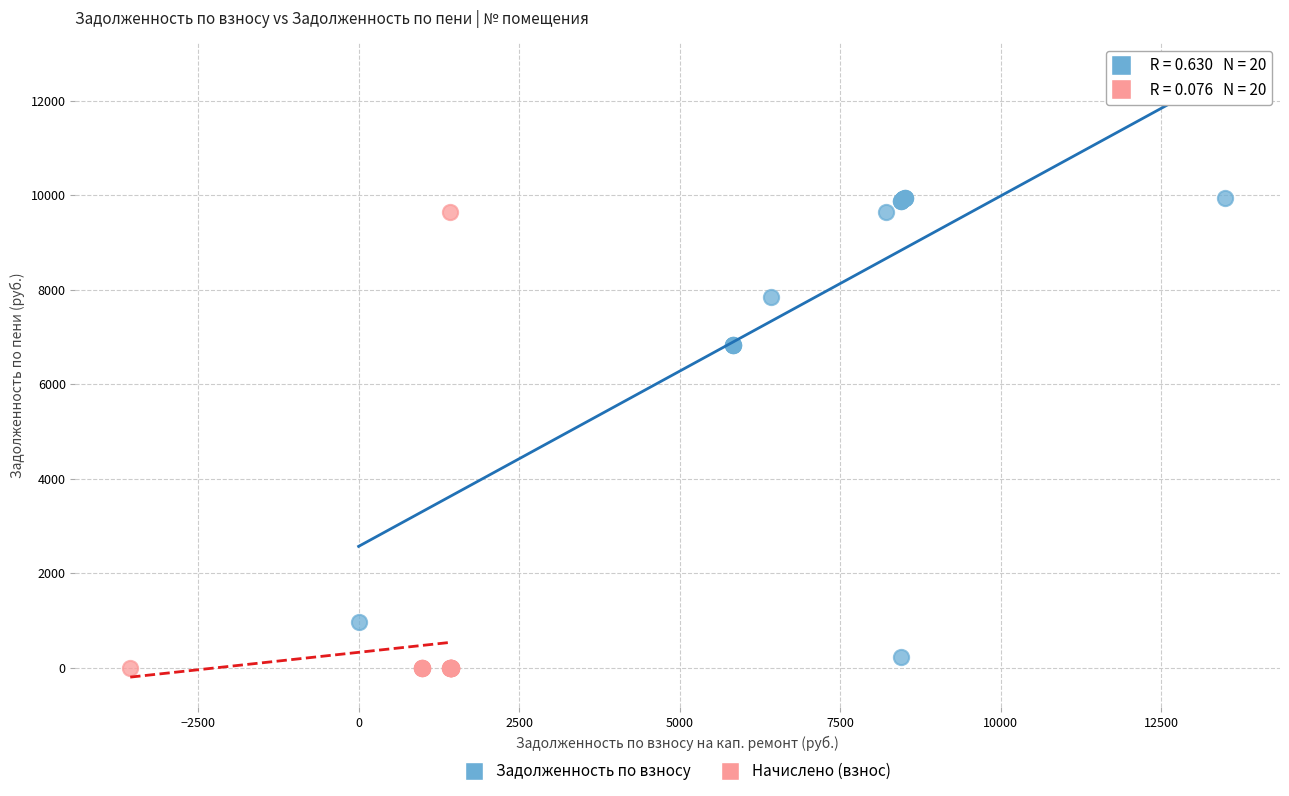

Which series contains the highest Y value?

Задолженность по взносу